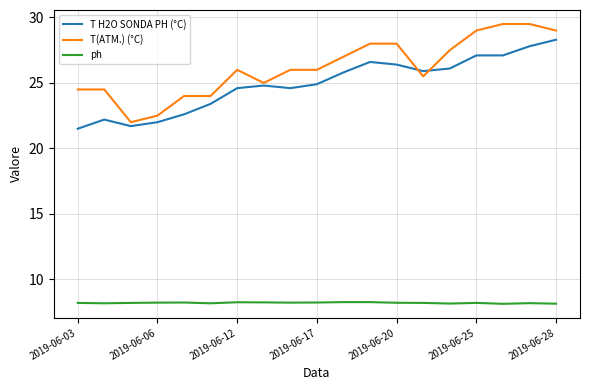

What are all the series names shown in the legend?

T H2O SONDA PH (°C), T(ATM.) (°C), ph